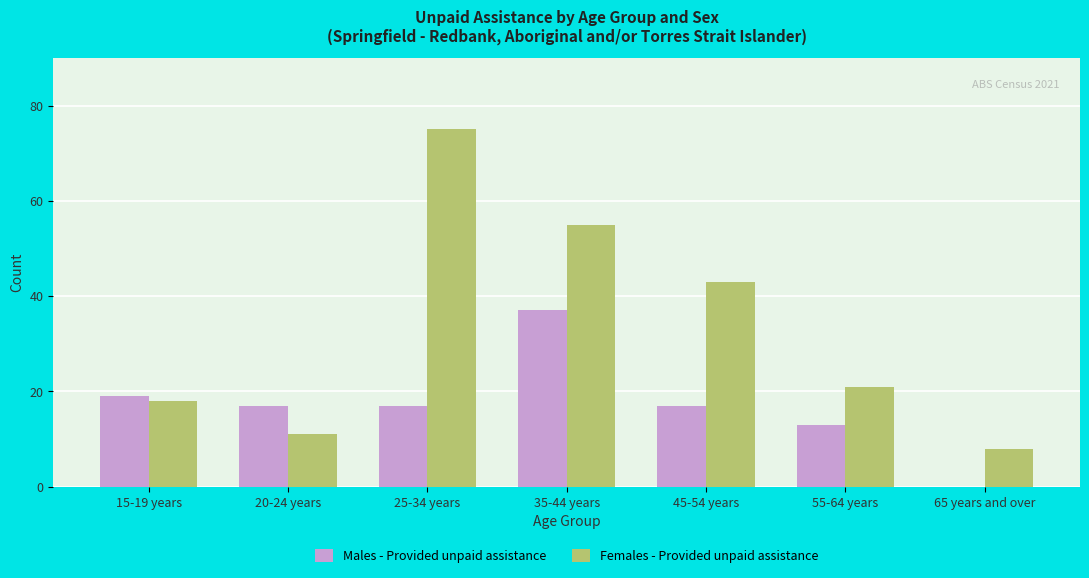

Between 20-24 years and 45-54 years, which series saw the biggest shift?

Females - Provided unpaid assistance